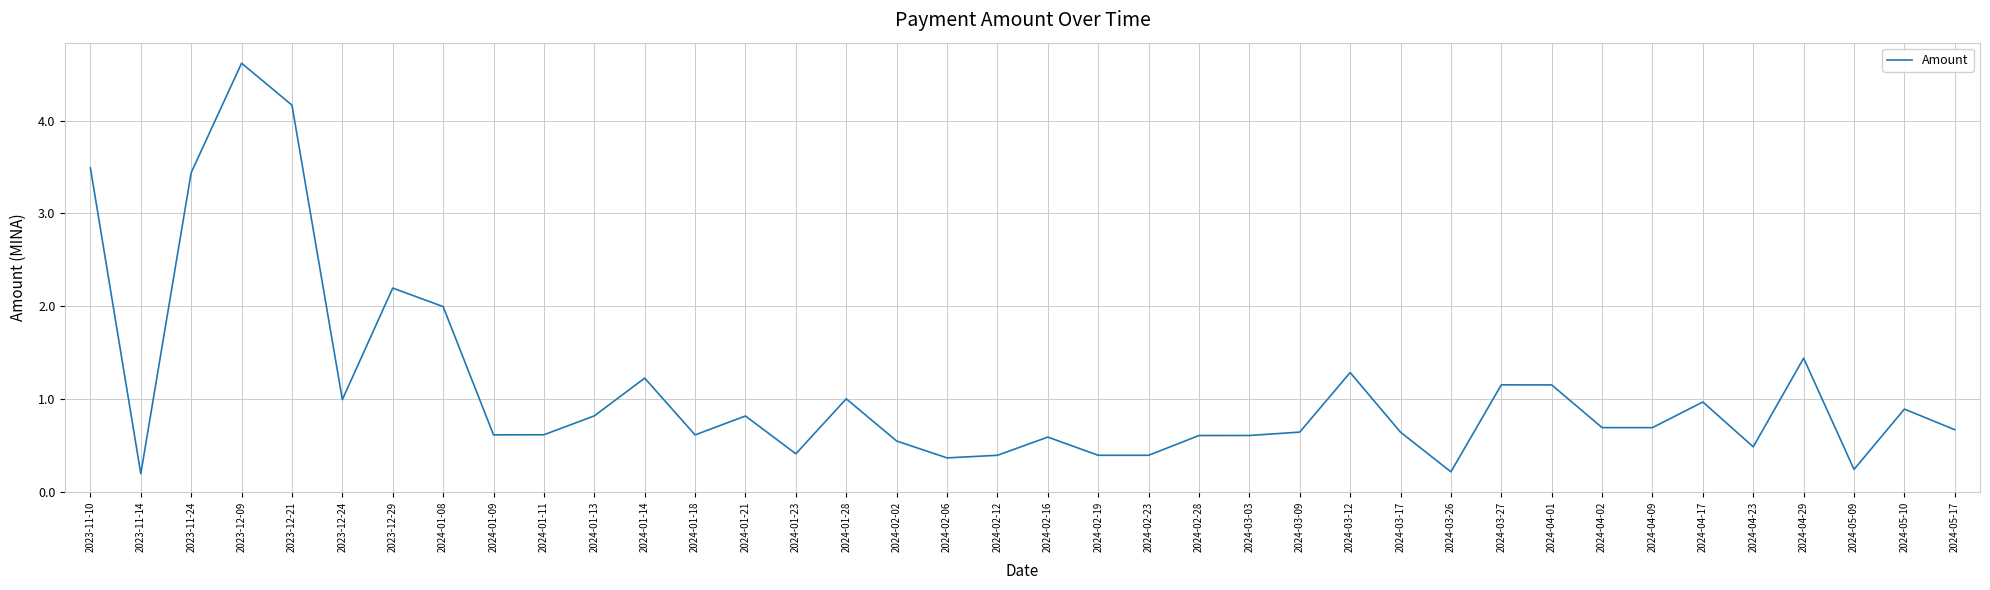

At which category does the data reach its first local valley?

2023-11-14